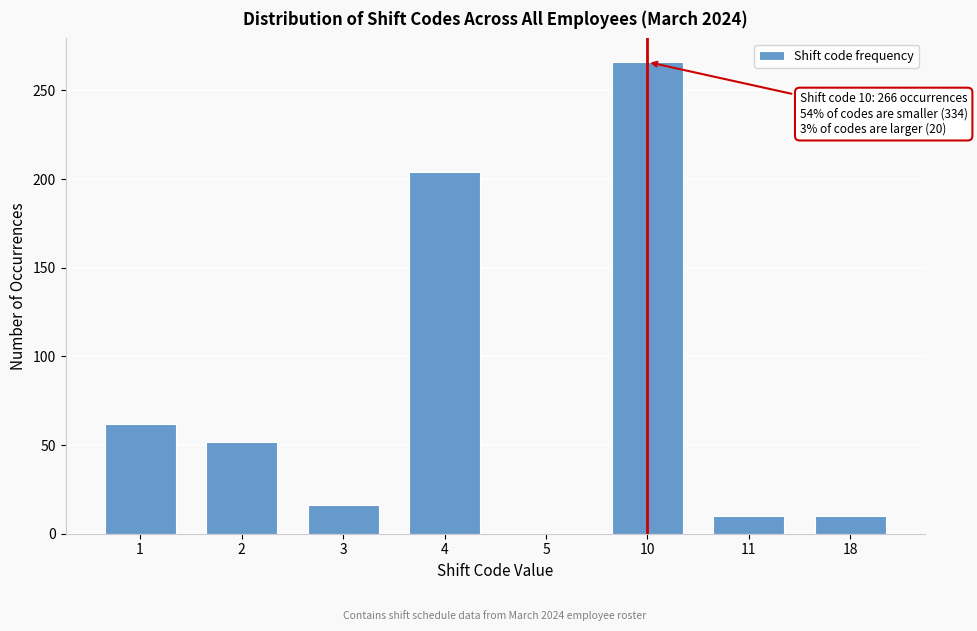

Reading left to right, list all the values displayed in this chart.

1=62	2=52	3=16	4=204	5=0	10=266	11=10	18=10